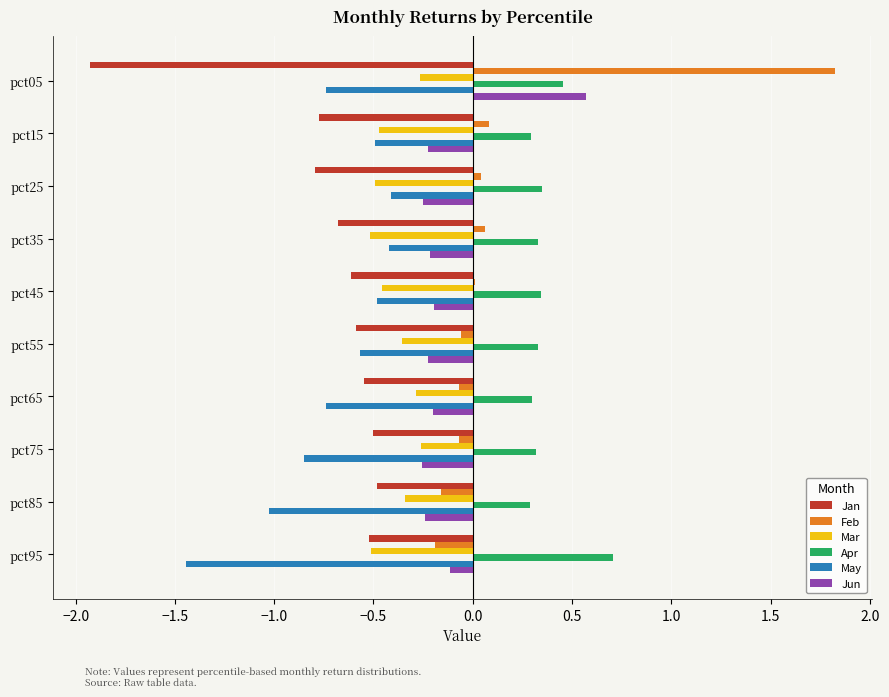

Between pct15 and pct95, which series saw the biggest shift?

May